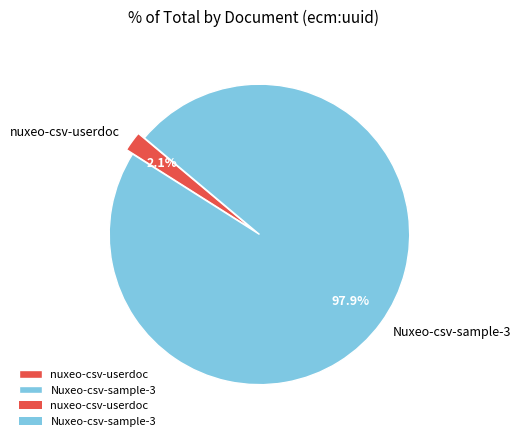

How many segments does this pie chart have?

2